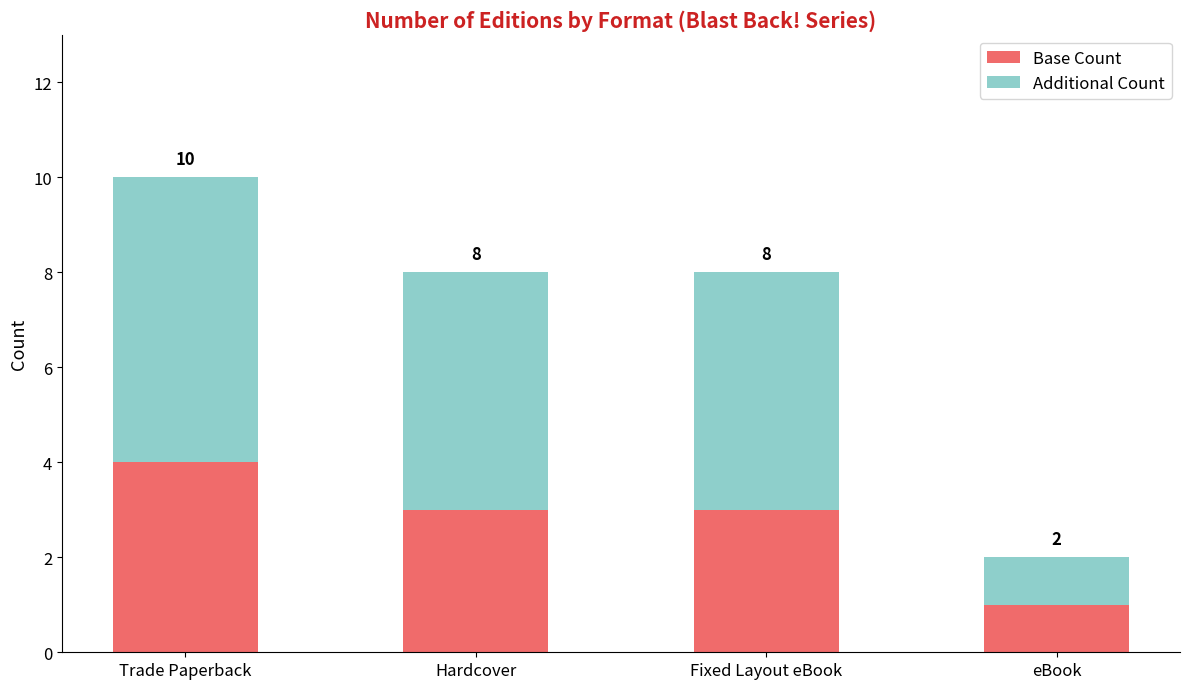

At which label does Base Count reach its minimum?

eBook